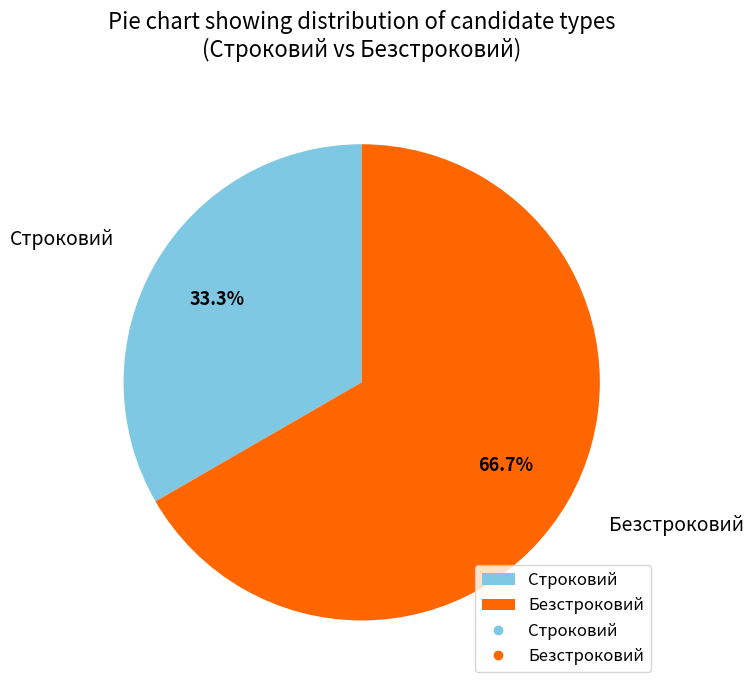

To the nearest percent, what is the difference between the largest and smallest slice percentages?

33%